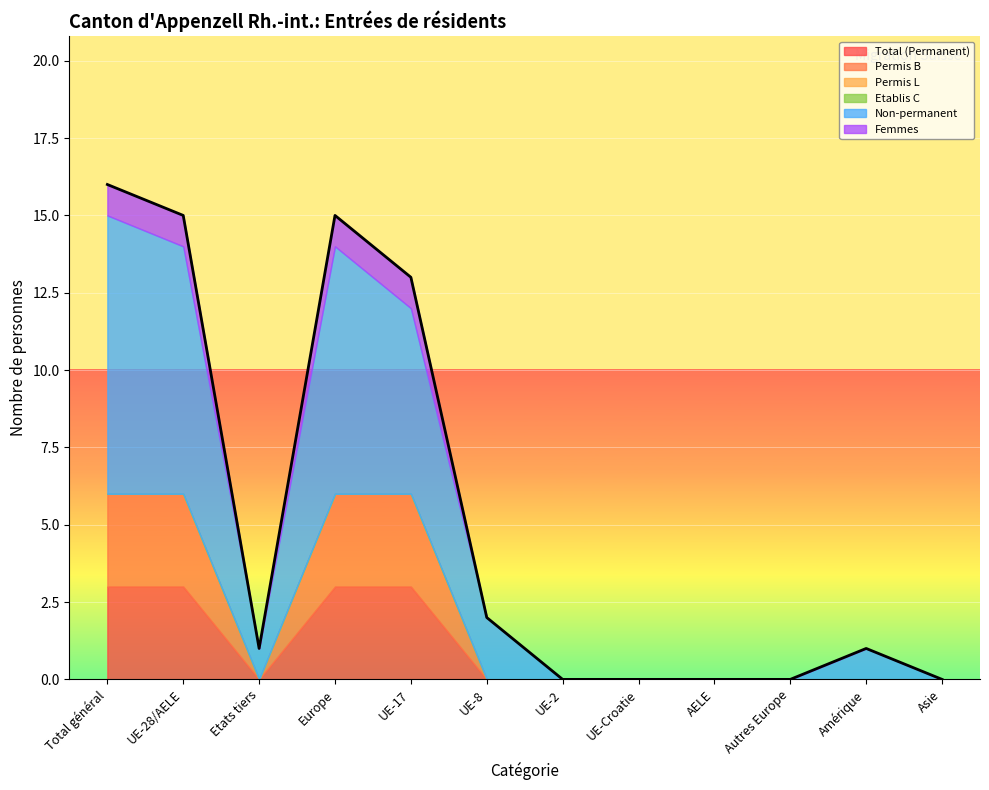

At which label does Permis L reach its minimum?

Total général